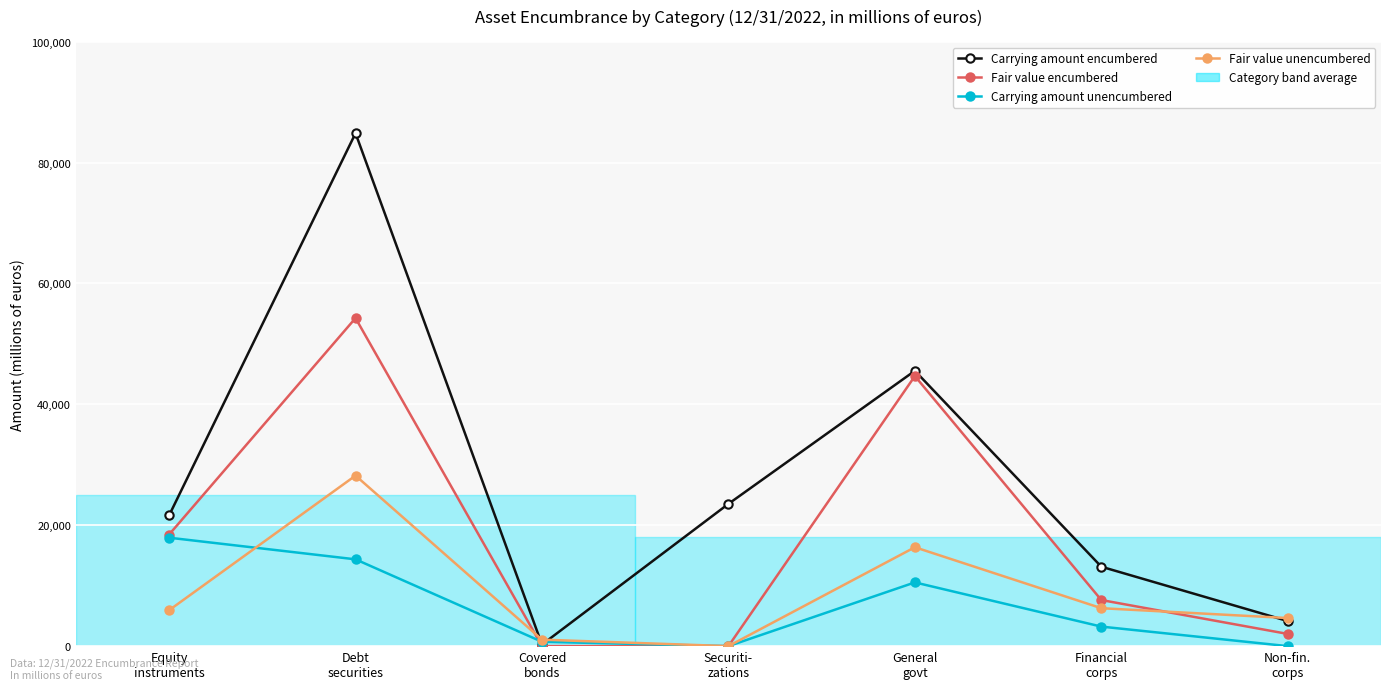

What is the total value across all series at Equity
instruments?

63950